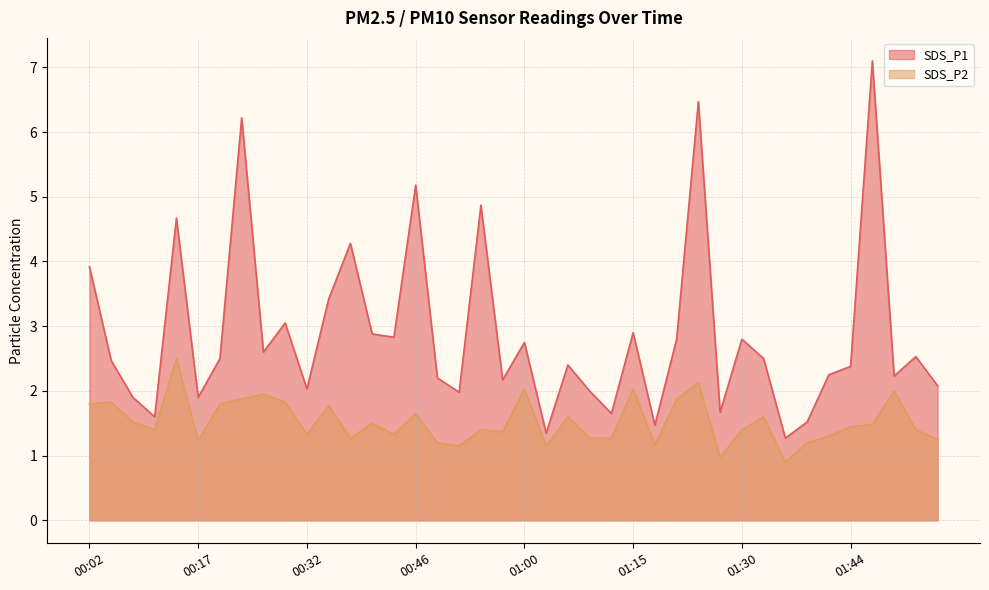

Does the chart display data point markers on the line(s)?

No